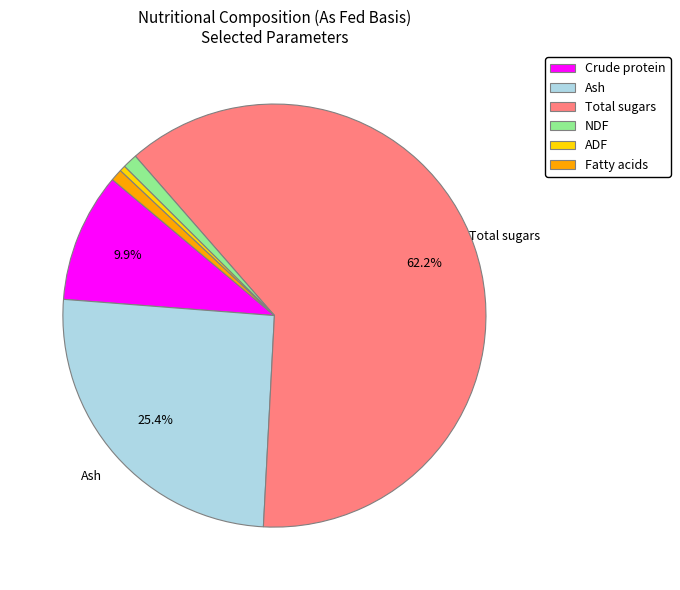

What percentage is the Total sugars slice, to the nearest percent?

62%